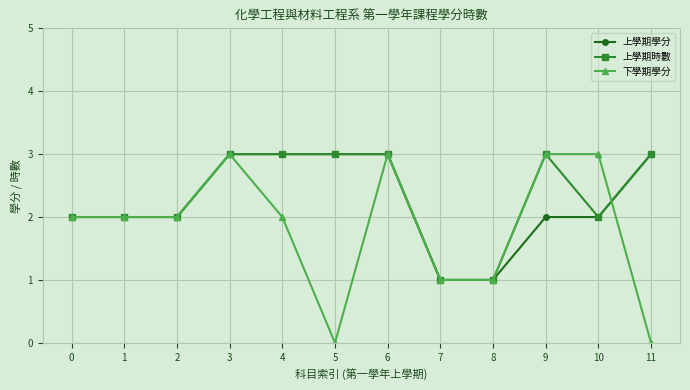

What is the value of the 上學期時數 point at the 1st from the left?

2